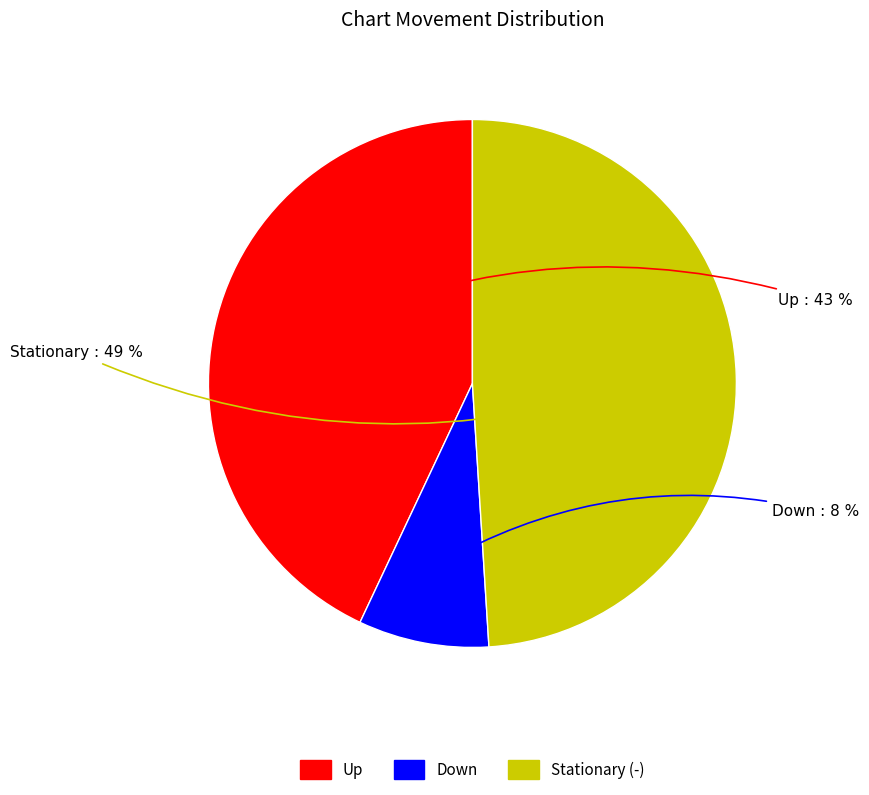

What percentage is the Down slice, to the nearest percent?

8%